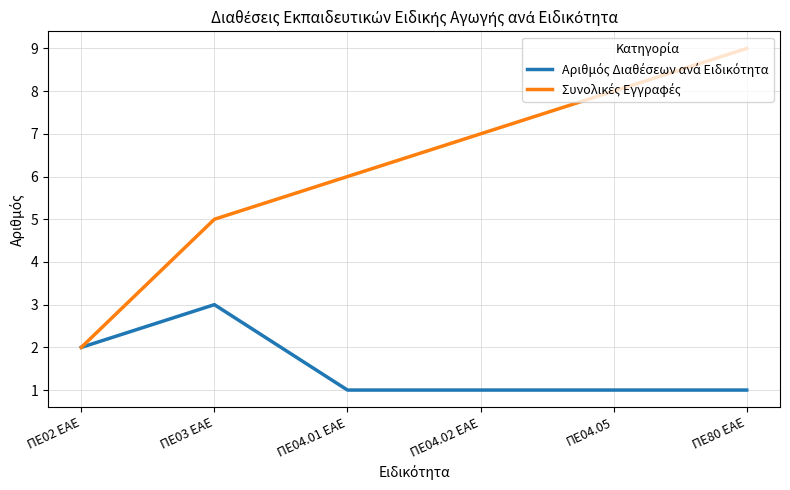

At which category is the sum across all series the highest?

ΠΕ80 ΕΑΕ